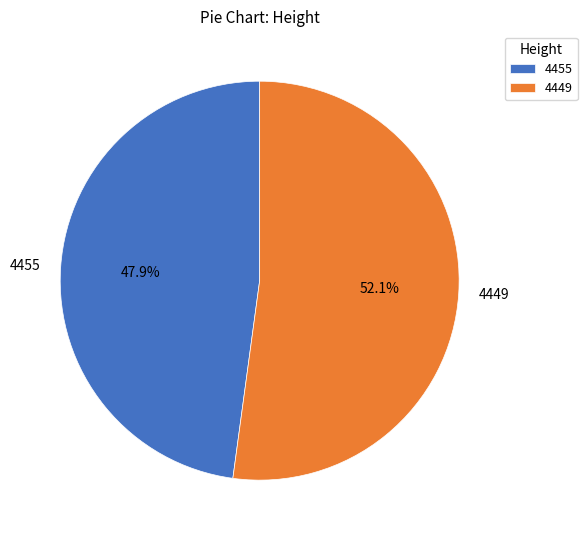

To the nearest percent, what is the combined percentage of 4449 and 4455?

100%